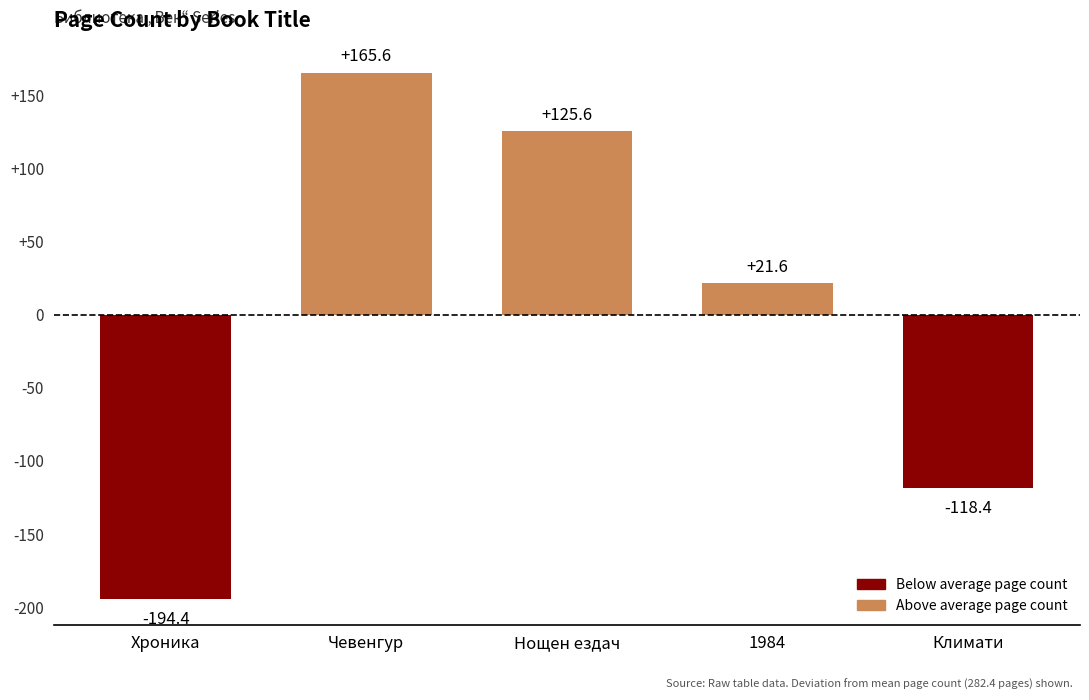

What is the change in value from Чевенгур to Нощен ездач?

-40.0